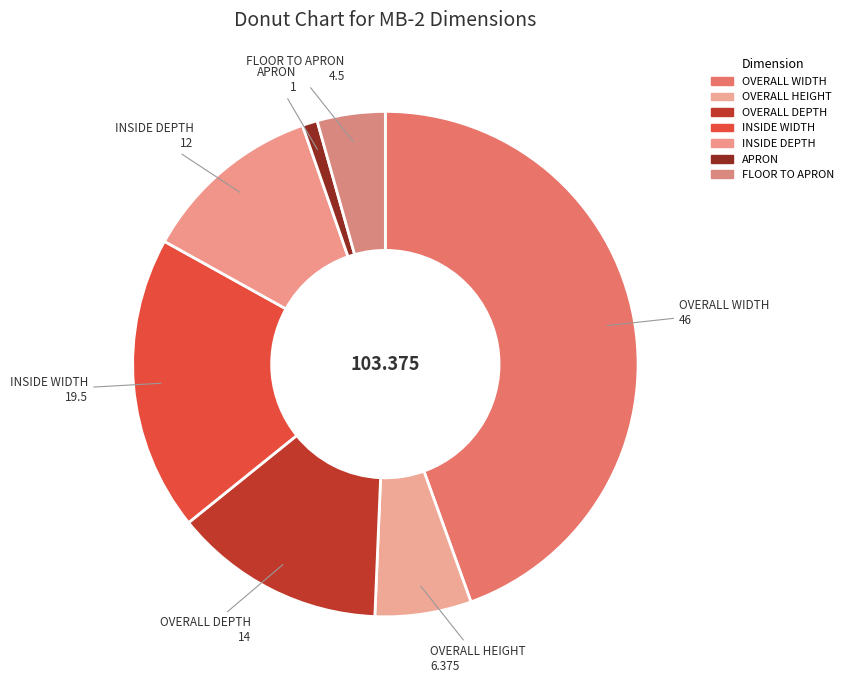

What is the change in value from INSIDE WIDTH to APRON?

-18.5